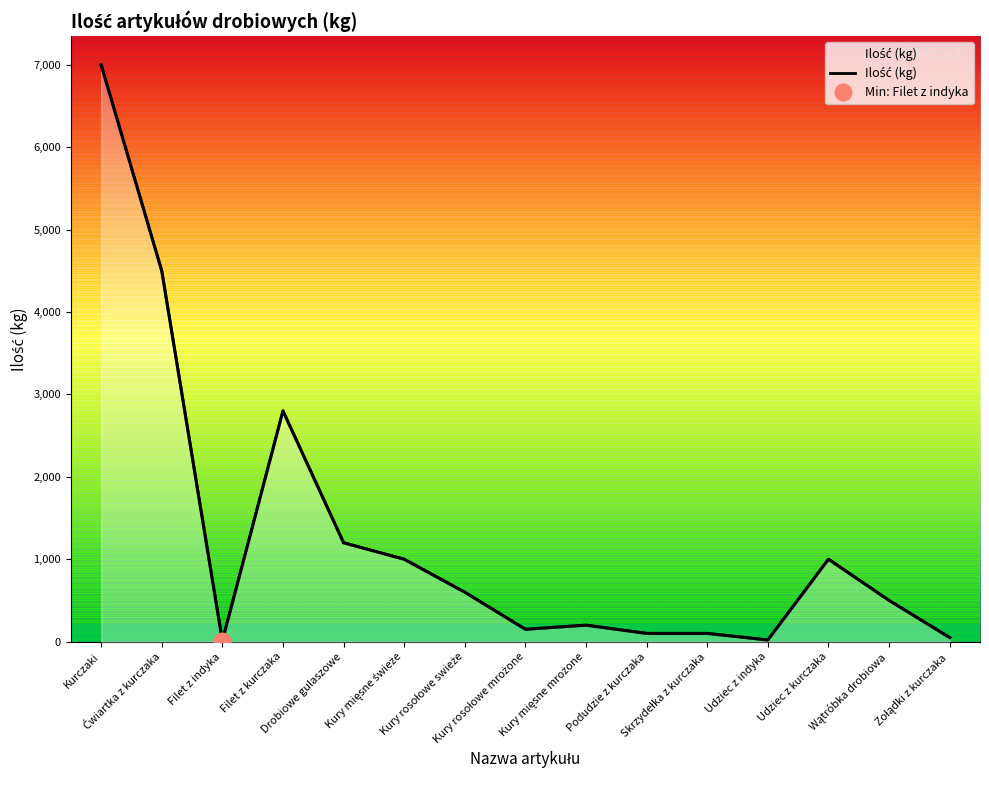

Reading right to left, transcribe all the data shown in this chart.

50	500	1000	20	100	100	200	150	600	1000	1200	2800	10	4500	7000